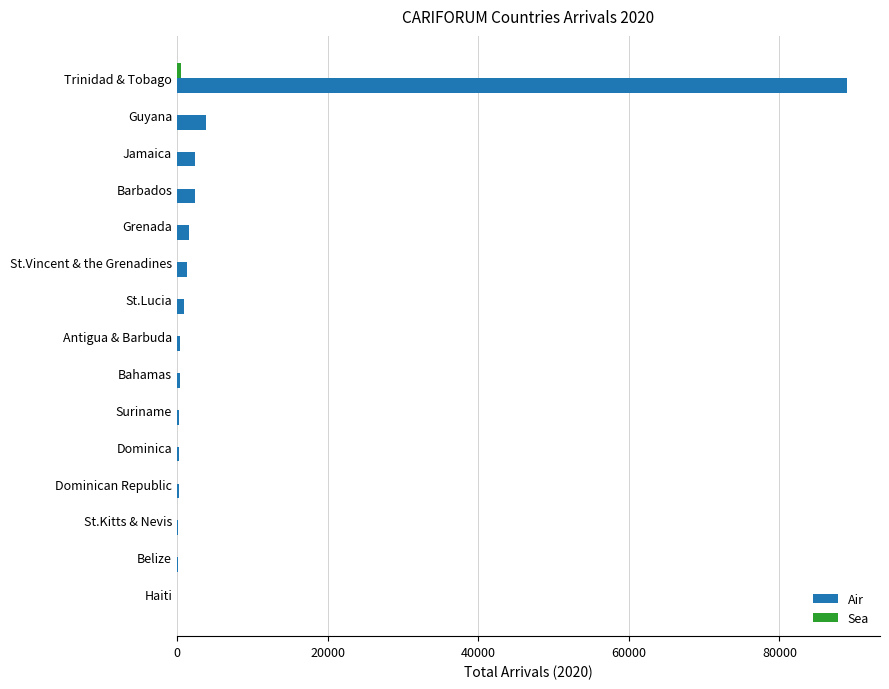

At which category is the sum across all series the highest?

Trinidad & Tobago